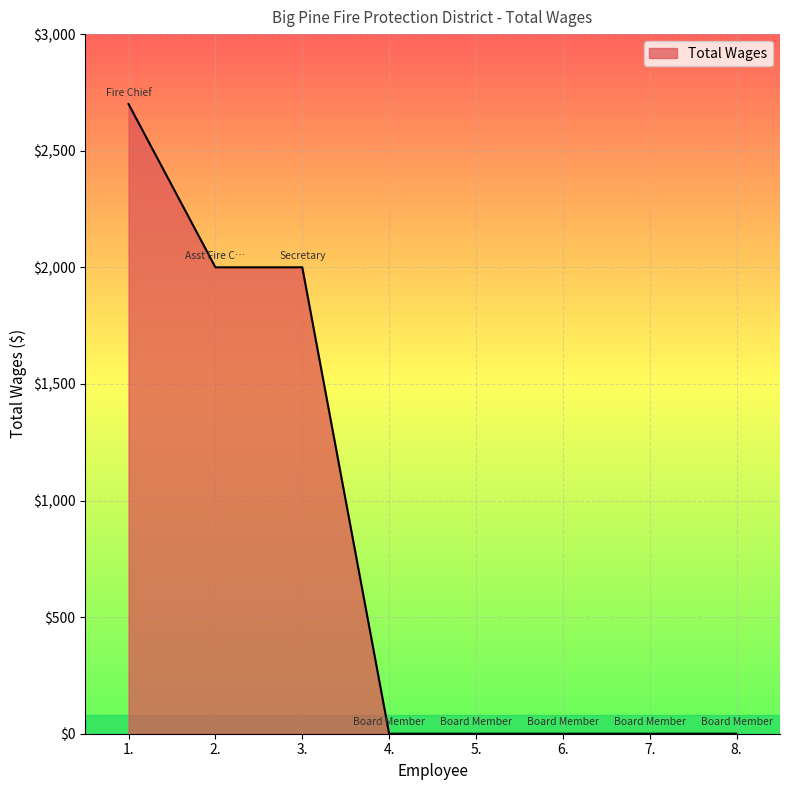

Which has a higher value, 1. or 7.?

1.